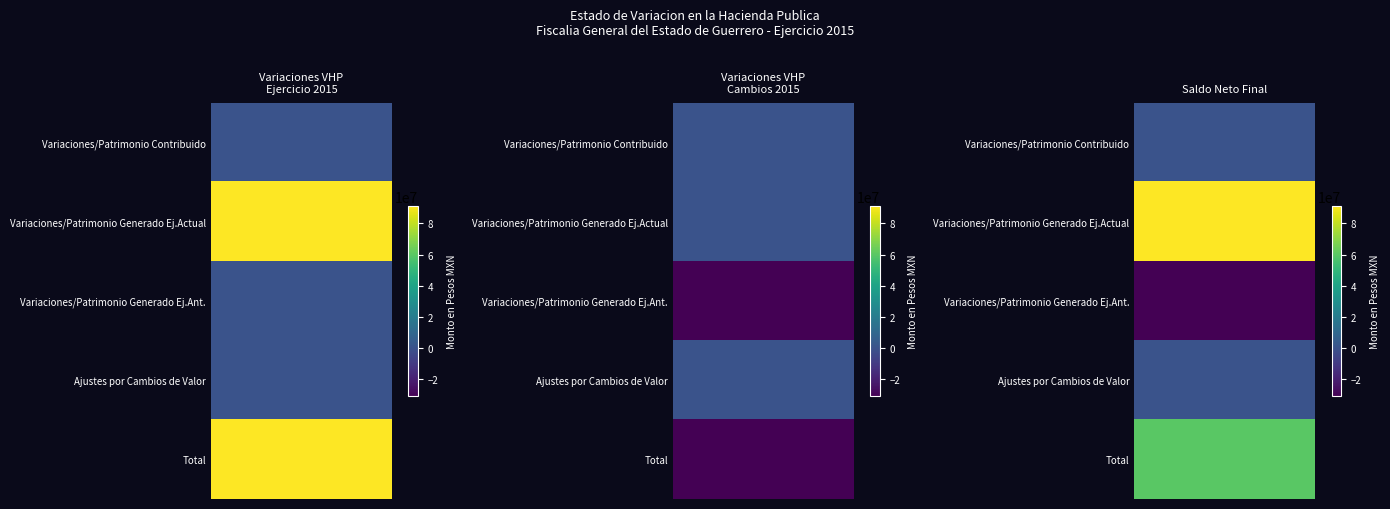

List the series in order of their peak value, highest first.

Variaciones VHP Ejercicio 2015, Saldo Neto Final, Variaciones VHP Cambios 2015